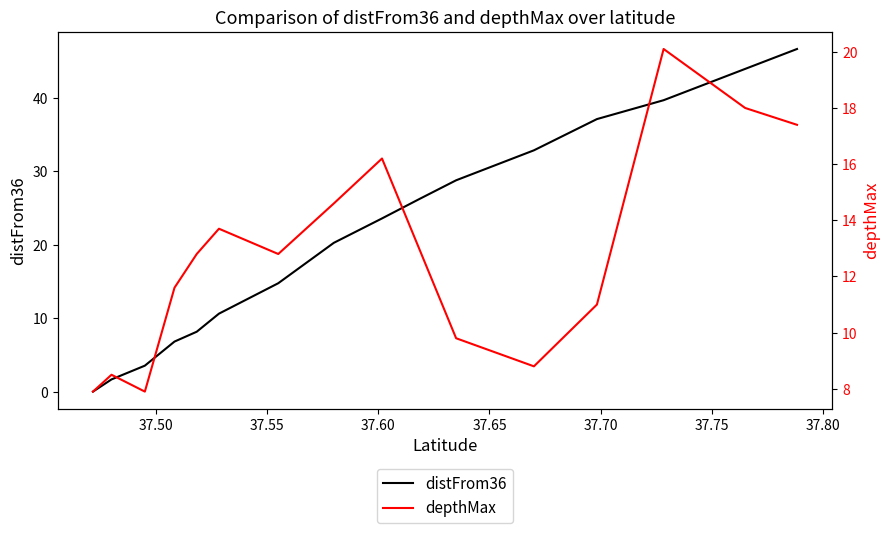

What is the average value of the distFrom36 series?

21.5